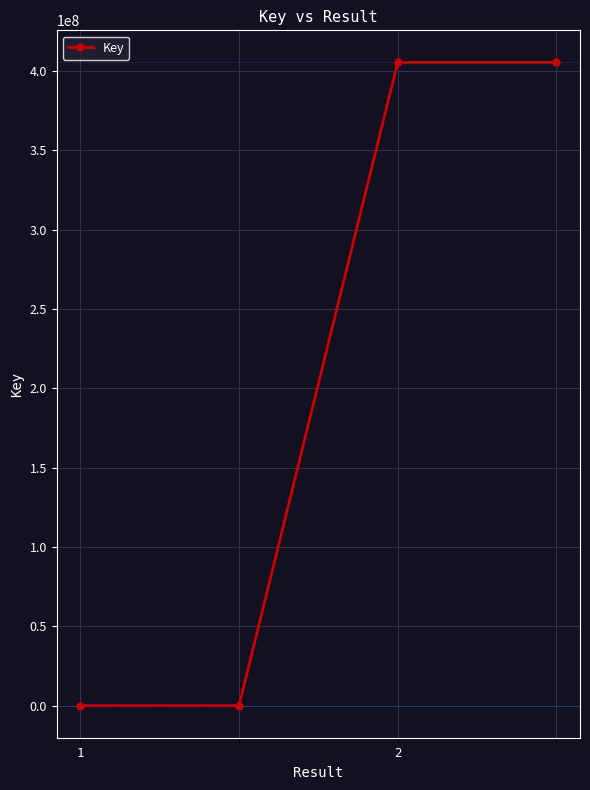

Reading left to right, transcribe all the data shown in this chart.

1116	1116	405455983	405455983